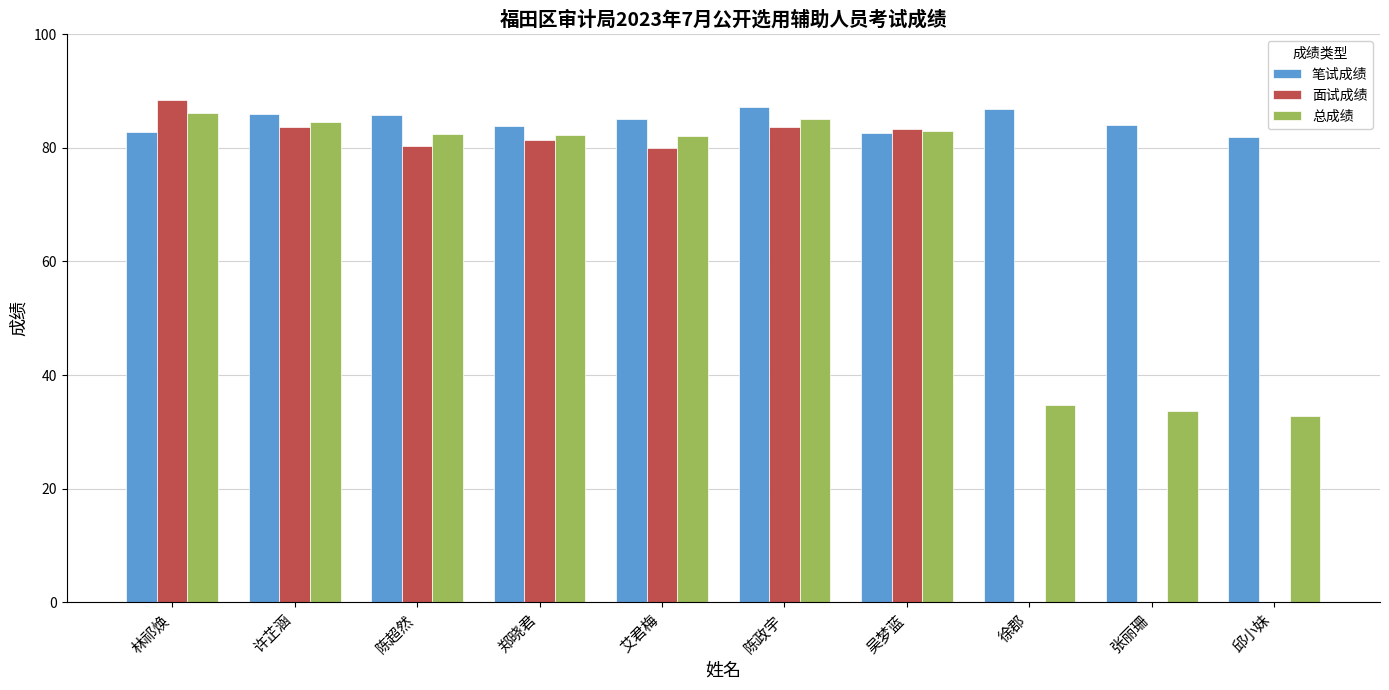

What is the sum of all 笔试成绩 values?

845.8